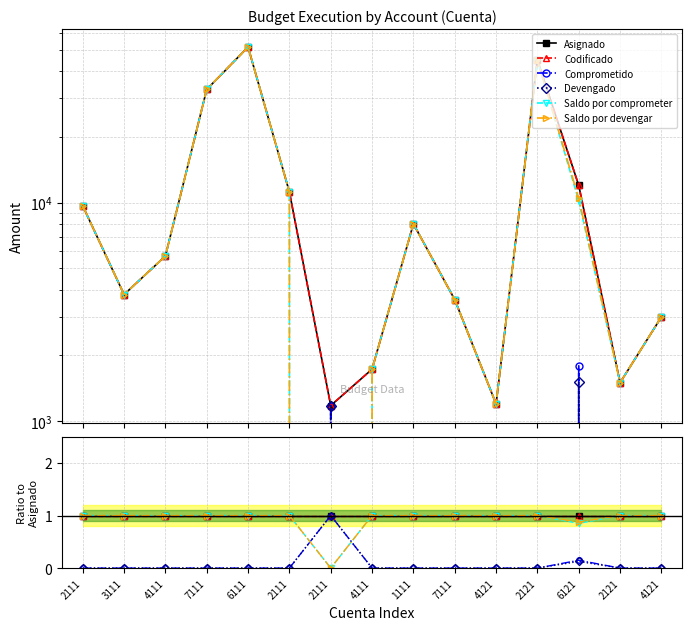

What is the label of the 5th point from the left?

6111